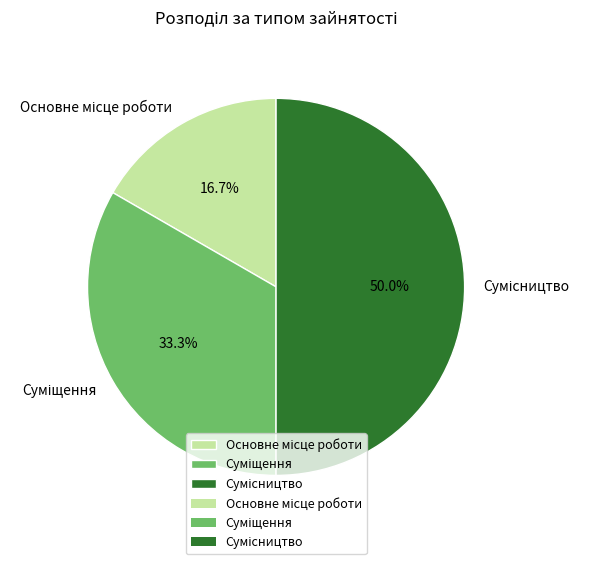

To the nearest percent, what is the difference between the Сумісництво and Суміщення slice percentages?

17%